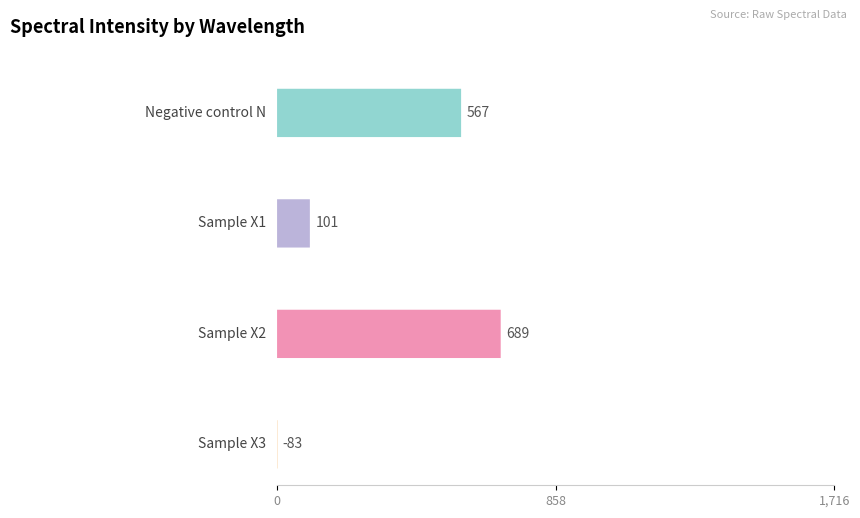

The Negative control N series shows 531 at 572. True or false?

False